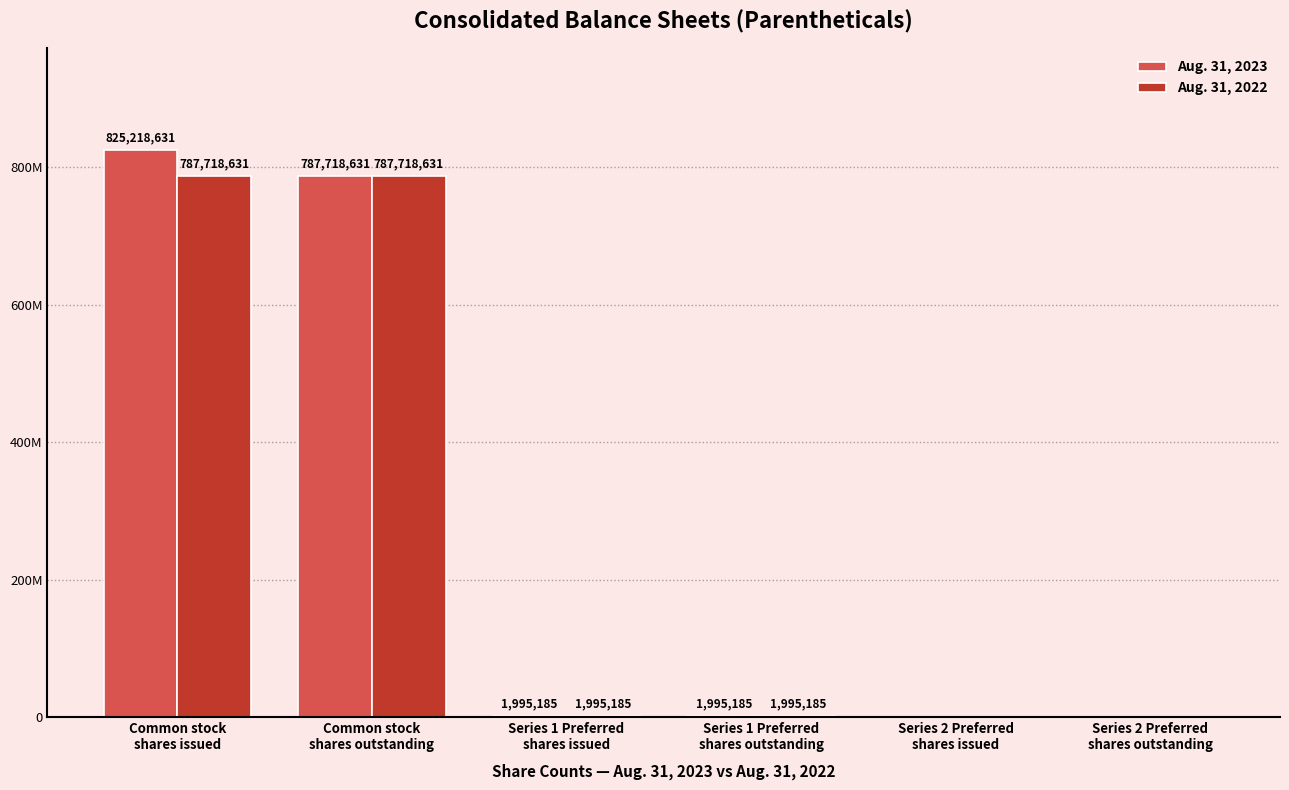

Which series has the largest total across all categories?

Aug. 31, 2023